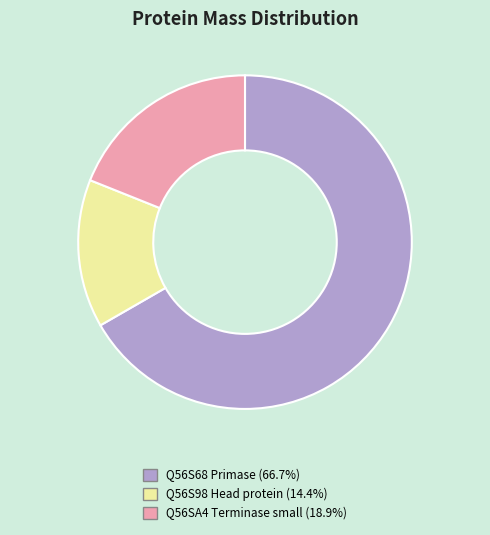

Is the sum of Q56SA4 Terminase small and Q56S98 Head protein greater than half?

No